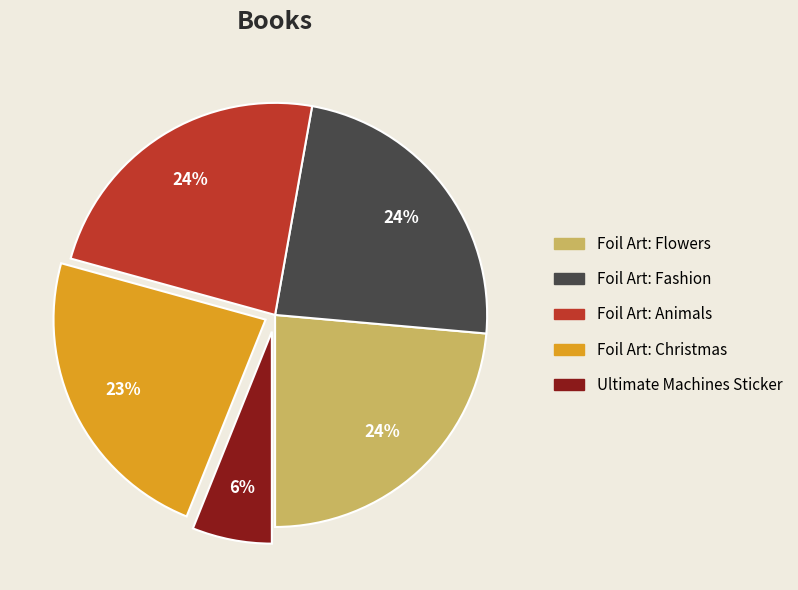

What is the ratio of the value at Foil Art: Christmas to the value at Foil Art: Fashion?

1.0